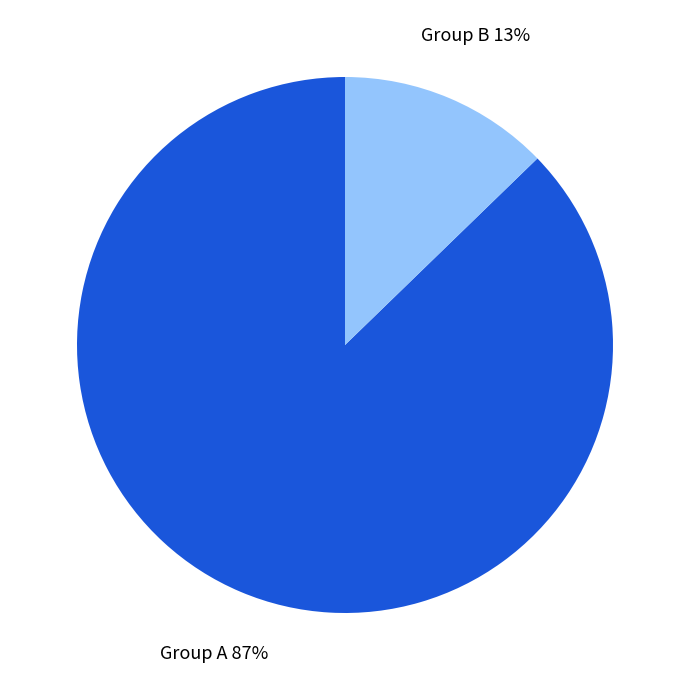

Which has a higher value, Group A or Group B?

Group A